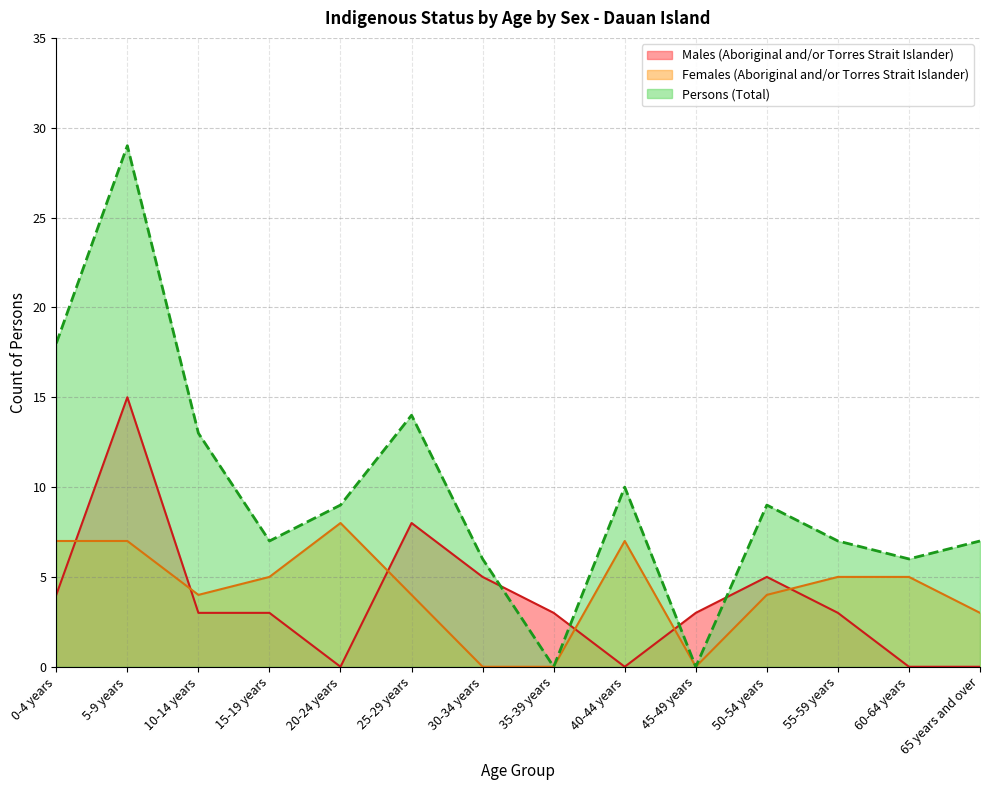

Does the chart have visible grid lines?

Yes